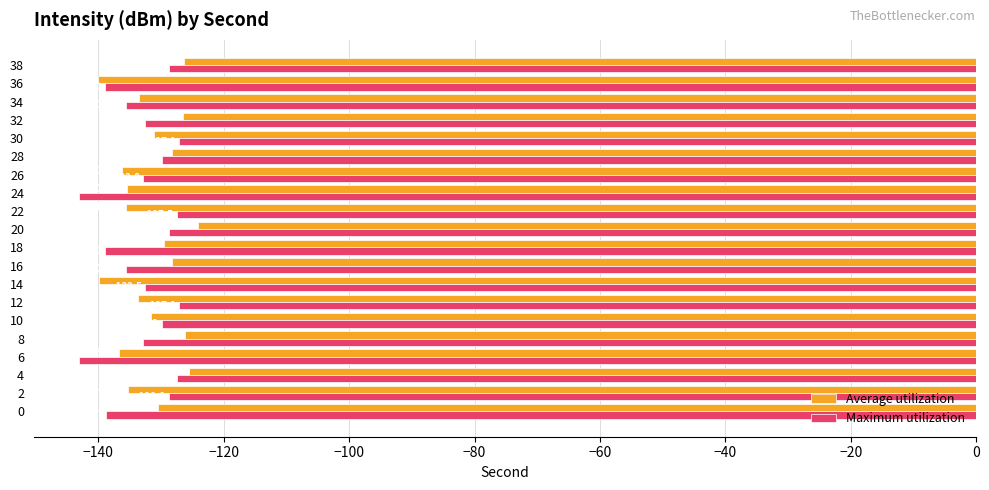

What is the smallest value displayed?

-143.2